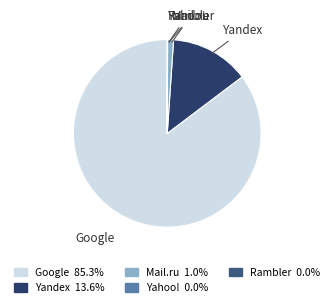

Does any single category account for the majority?

Yes